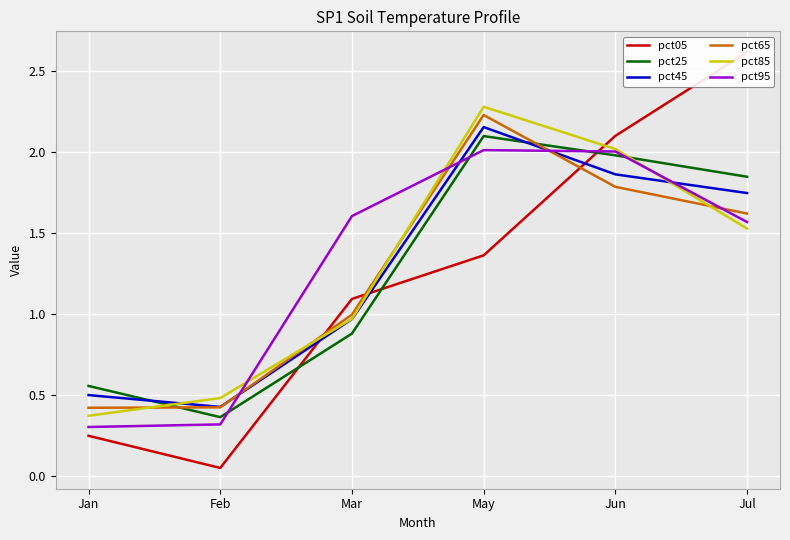

What is the label of the 4th point from the left?

May